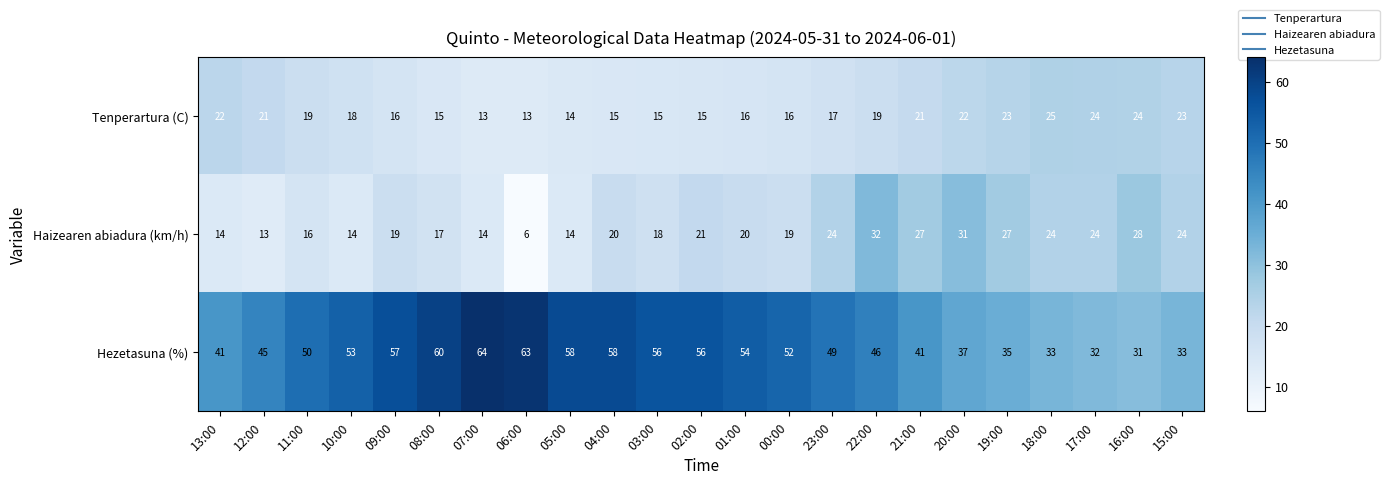

What is the difference between the maximum and minimum values in the Tenperartura (C) series?

12